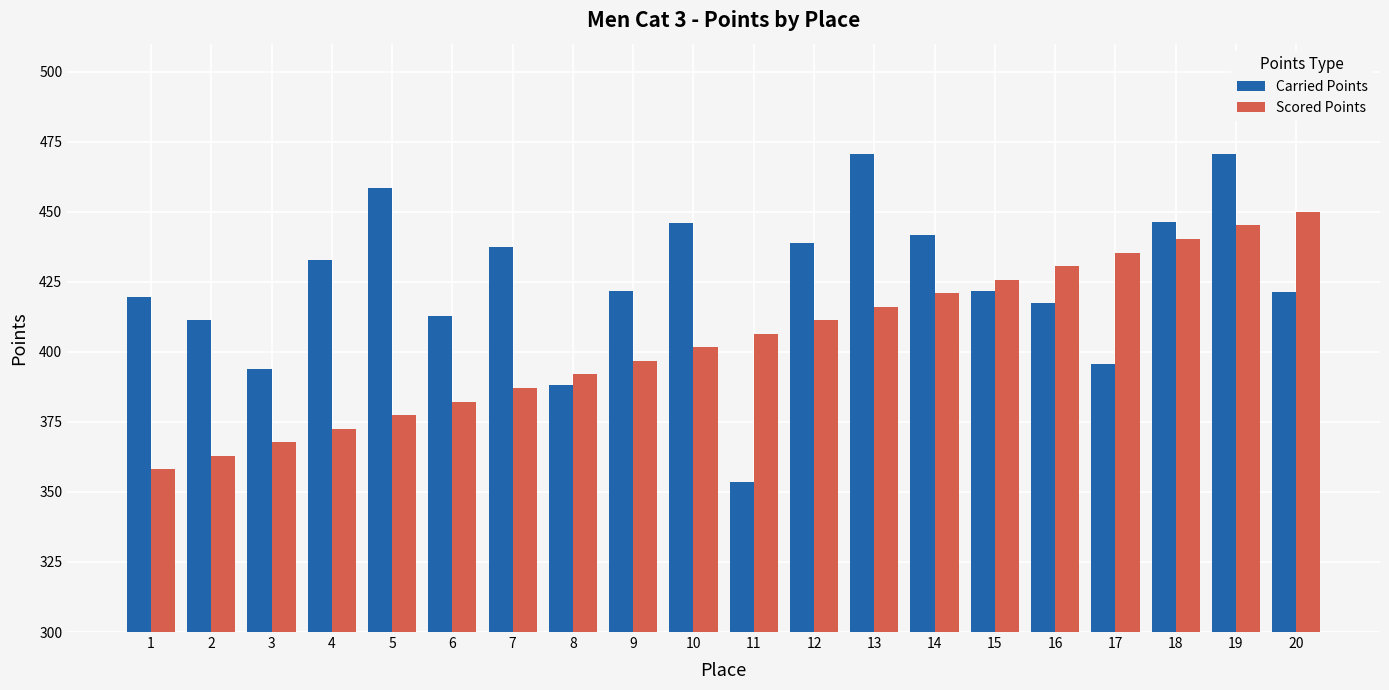

What is the difference between the highest and lowest values at 14?

20.6